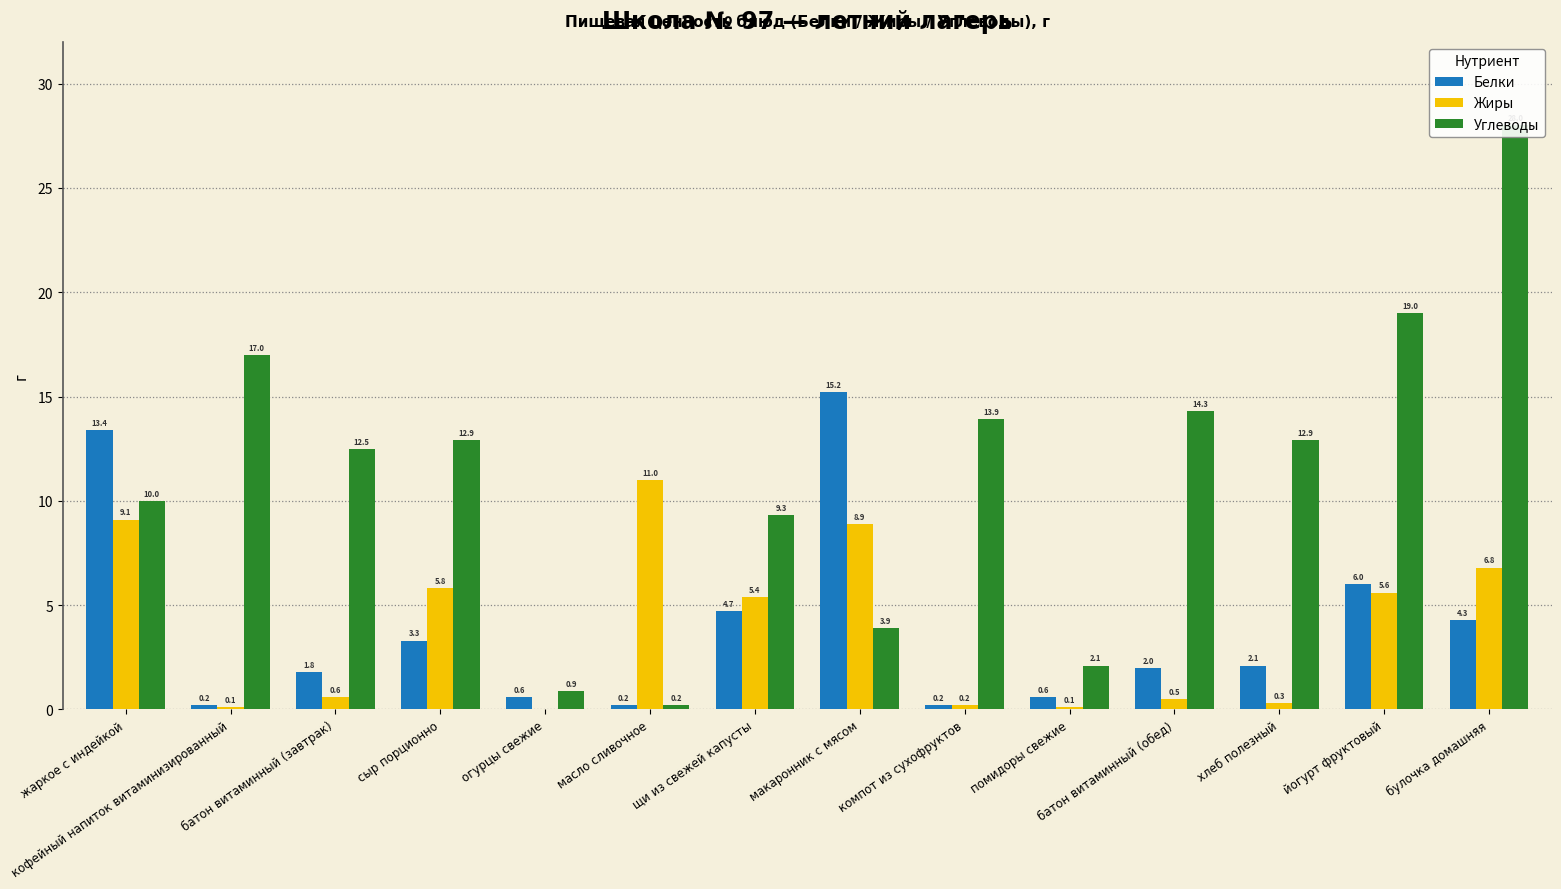

How many values in the Белки series are below 2?

6